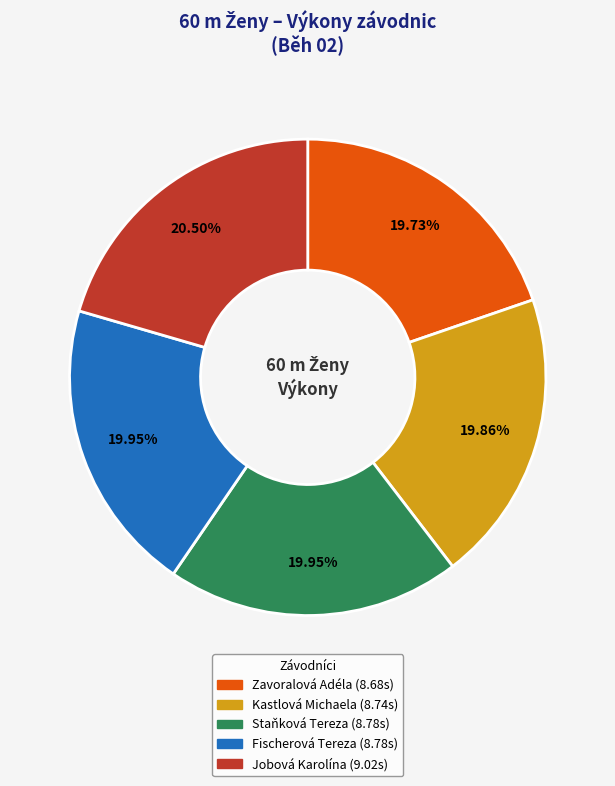

Is it true that Fischerová Tereza is 30% of the pie?

False